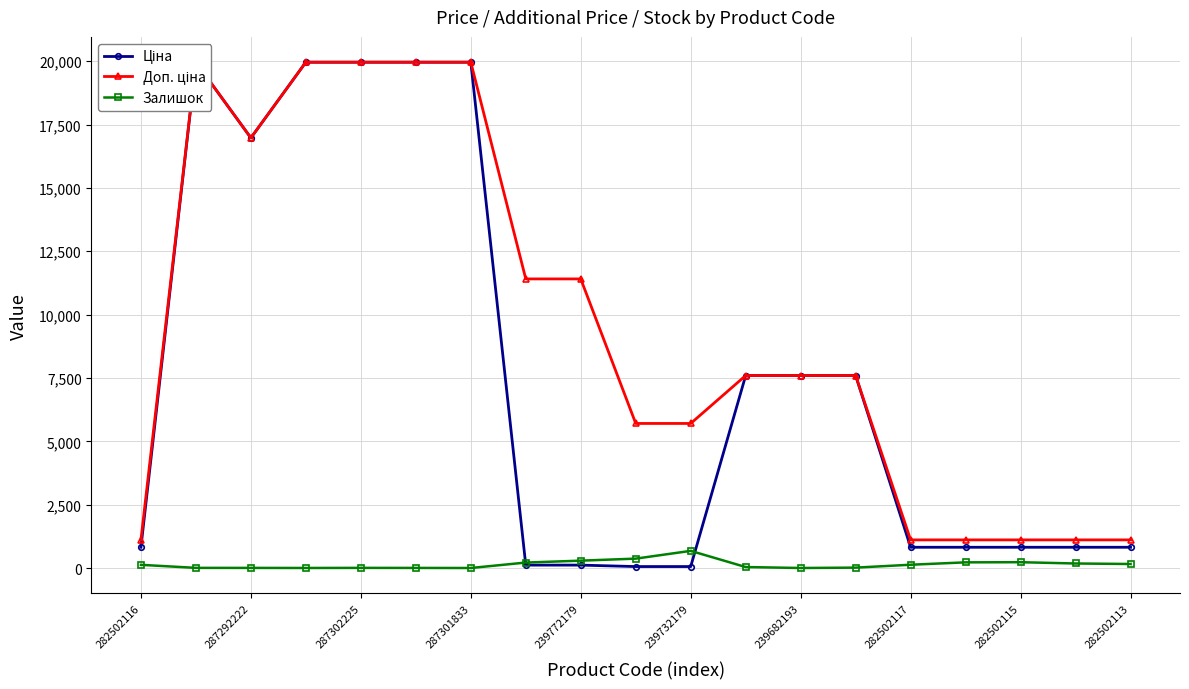

True or false: Залишок has more than 0 interior local peaks.

True